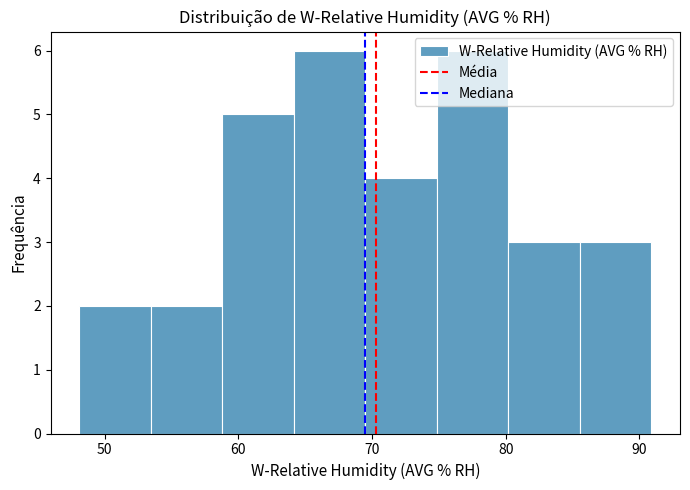

Reading left to right, list every bar in this chart as the range it spans on the x-axis followed by its height. Neither the bar edges nor the heights are printed on the chart, so give them approximately, as read against the axes.

48 to 53: 2
53 to 59: 2
59 to 64: 5
64 to 70: 6
70 to 75: 4
75 to 80: 6
80 to 86: 3
86 to 91: 3